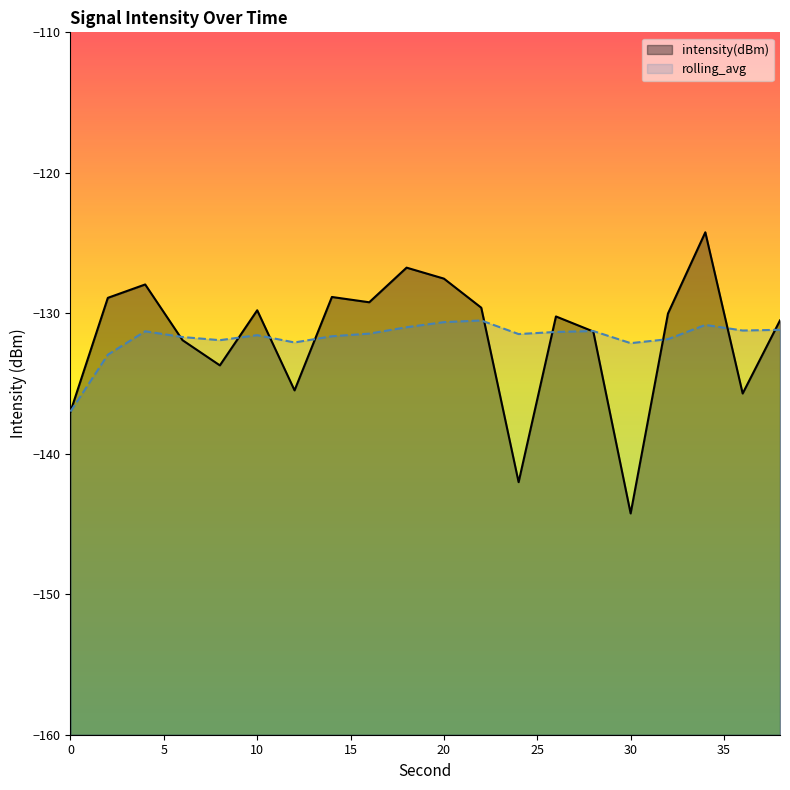

How many interior local peaks does the rolling_avg series have?

5